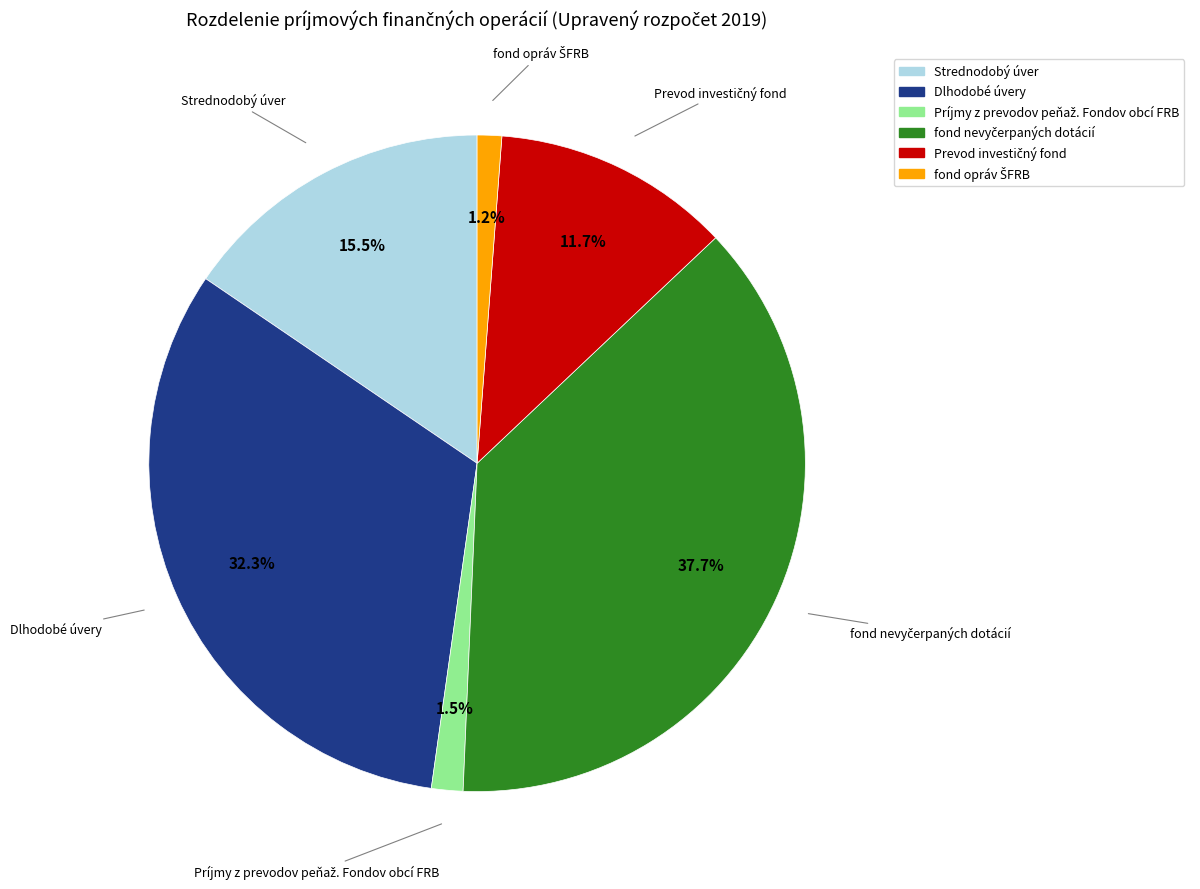

What is the total percentage of Dlhodobé úvery and Strednodobý úver?

47.8%